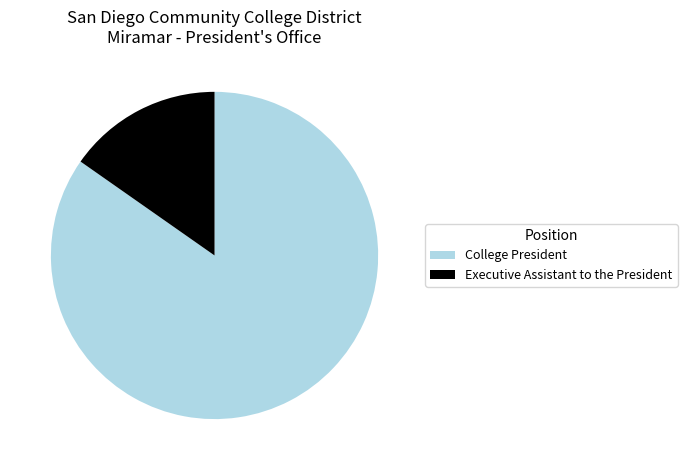

Approximately how many times larger is the value at College President compared to Executive Assistant to the President?

5.5